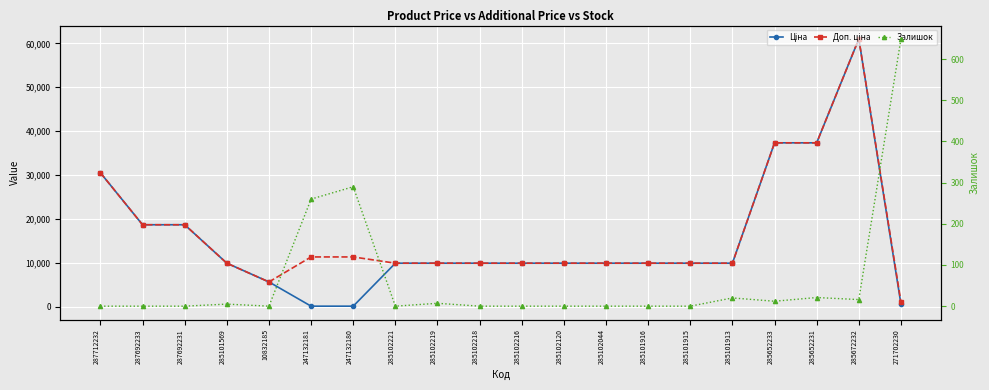

Does the chart display data point markers on the line(s)?

Yes